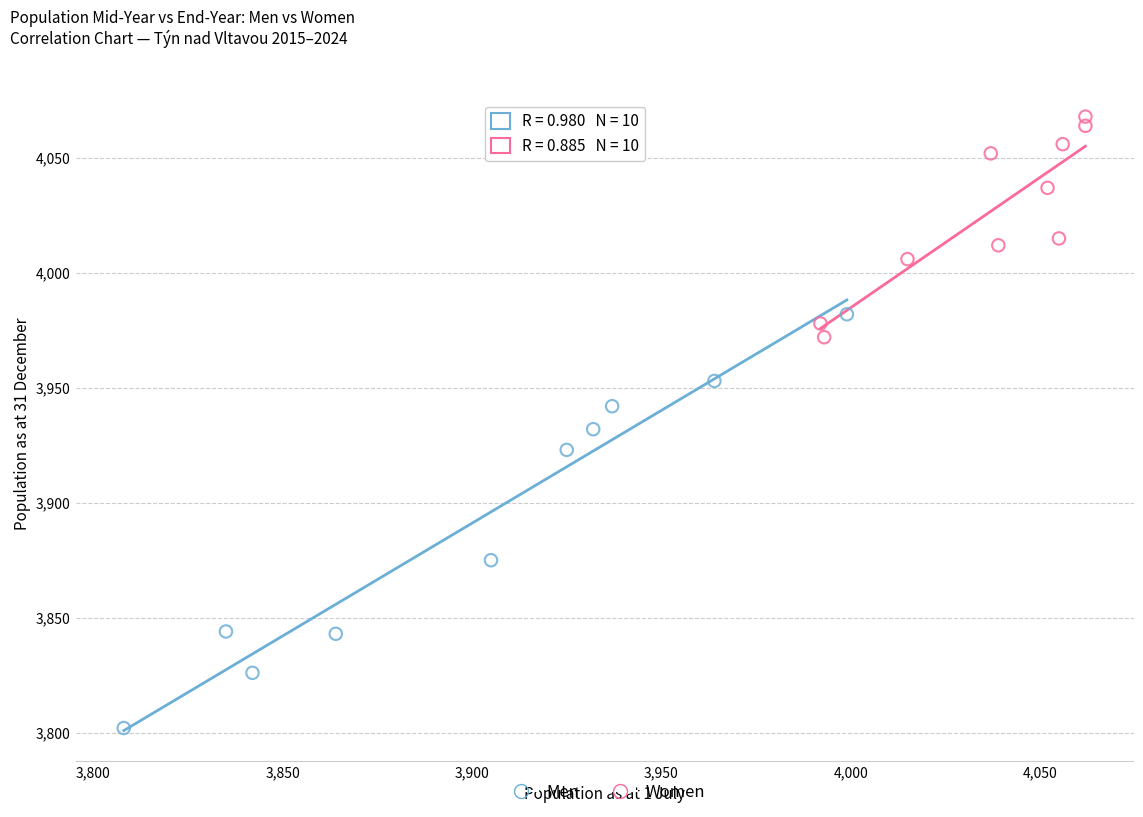

Which series contains the highest Y value?

Women